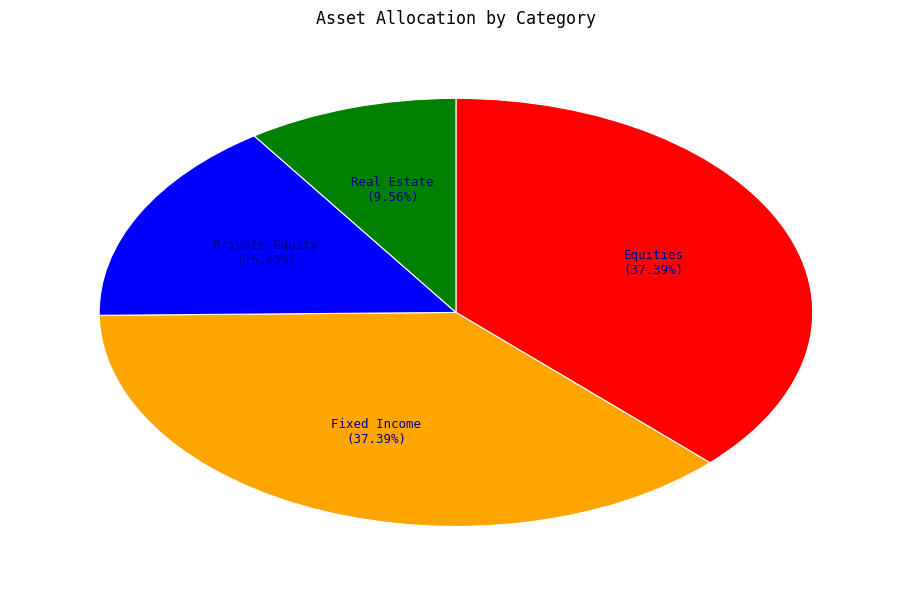

Is there any slice that represents more than half of the pie?

No